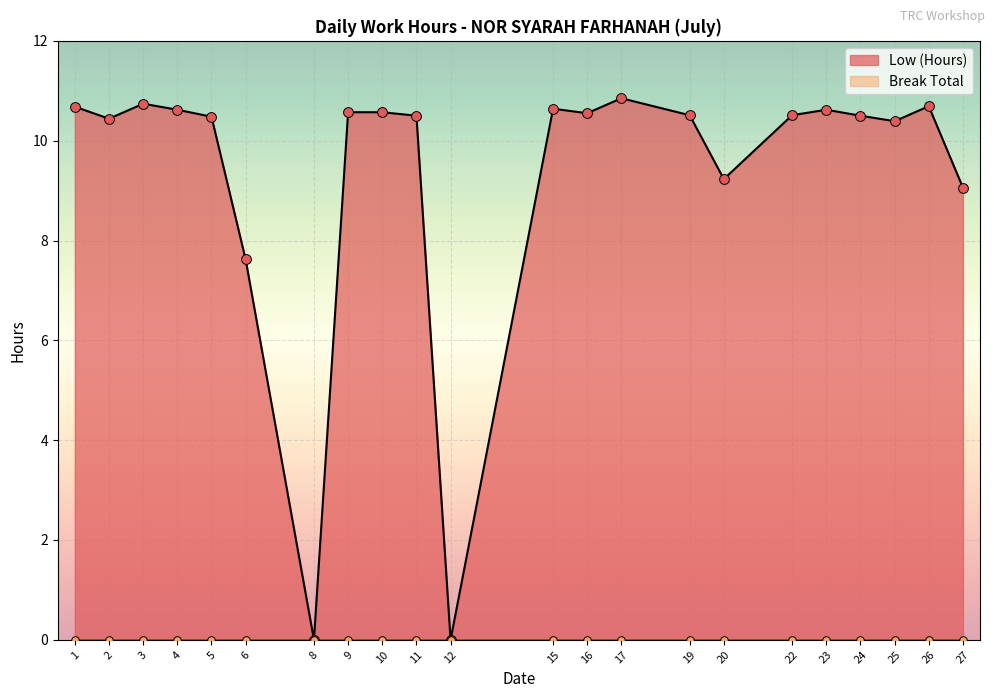

What is the change in value from 3 to 12?

-10.7